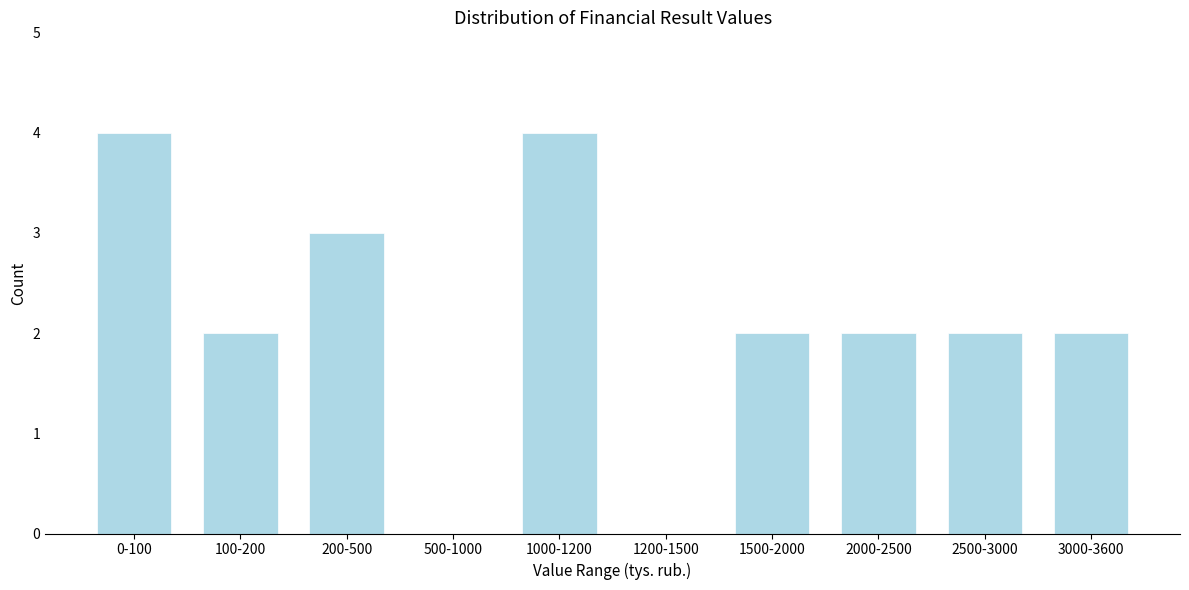

Reading right to left, transcribe all the data shown in this chart.

3000-3600=2	2500-3000=2	2000-2500=2	1500-2000=2	1200-1500=0	1000-1200=4	500-1000=0	200-500=3	100-200=2	0-100=4